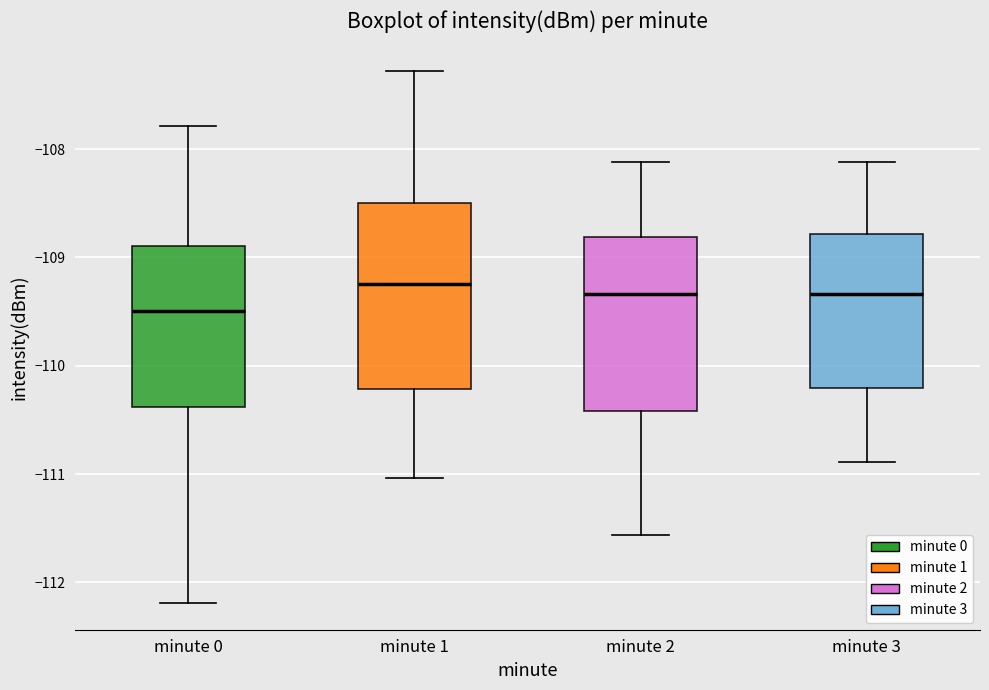

Which box's median line is the lowest?

minute 0